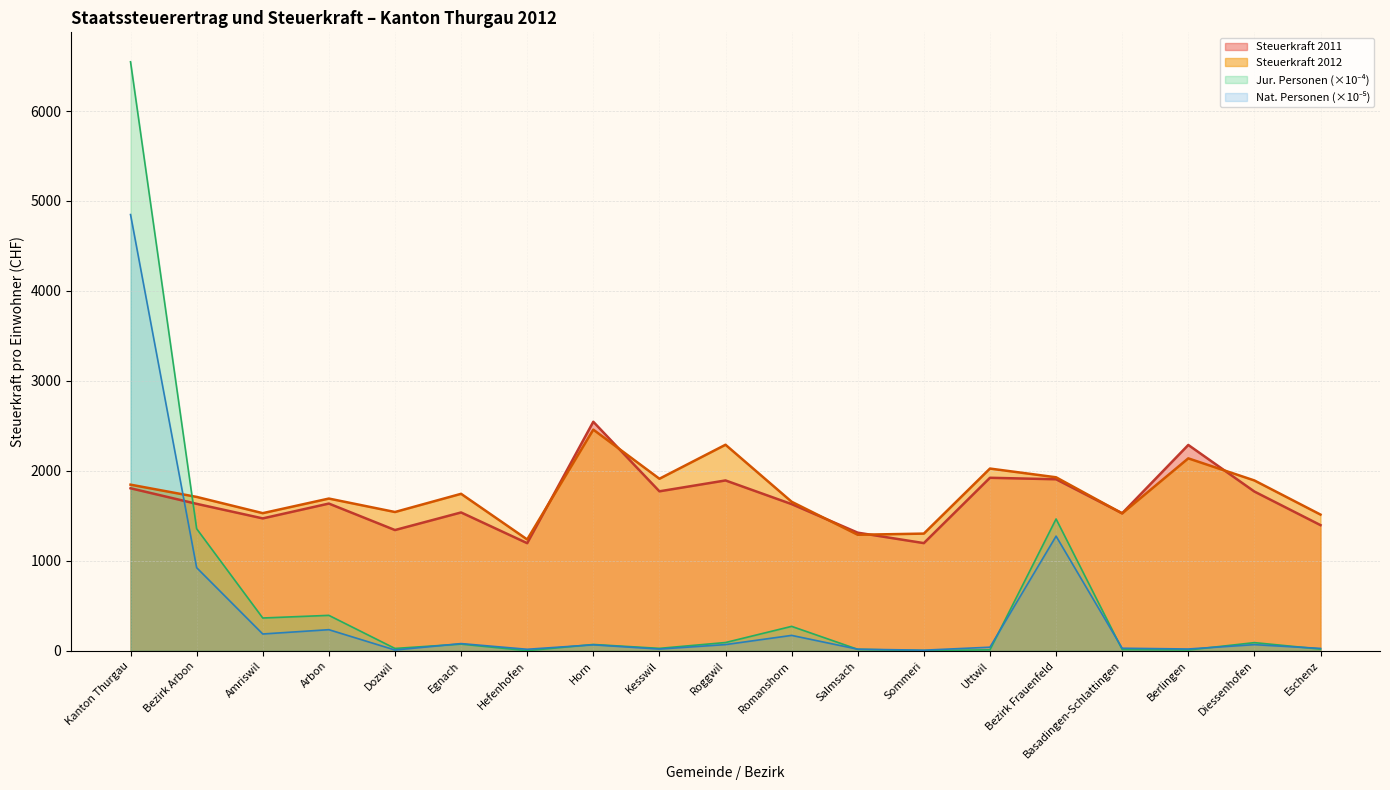

How many times do Steuerkraft 2012 and Juristische Personen cross each other?

1